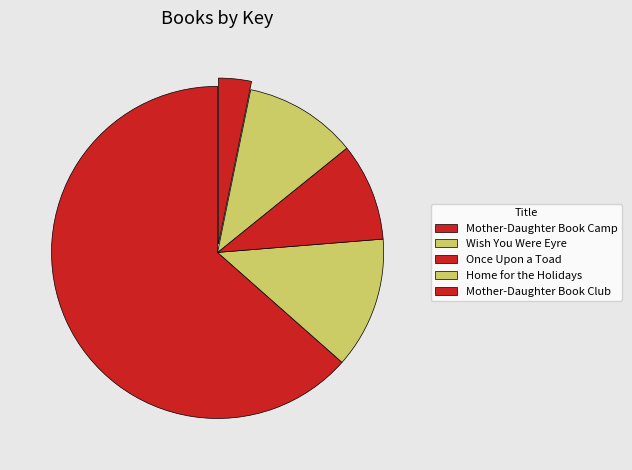

Rank the categories by value from lowest to highest.

Mother-Daughter Book Club, Once Upon a Toad, Home for the Holidays, Wish You Were Eyre, Mother-Daughter Book Camp